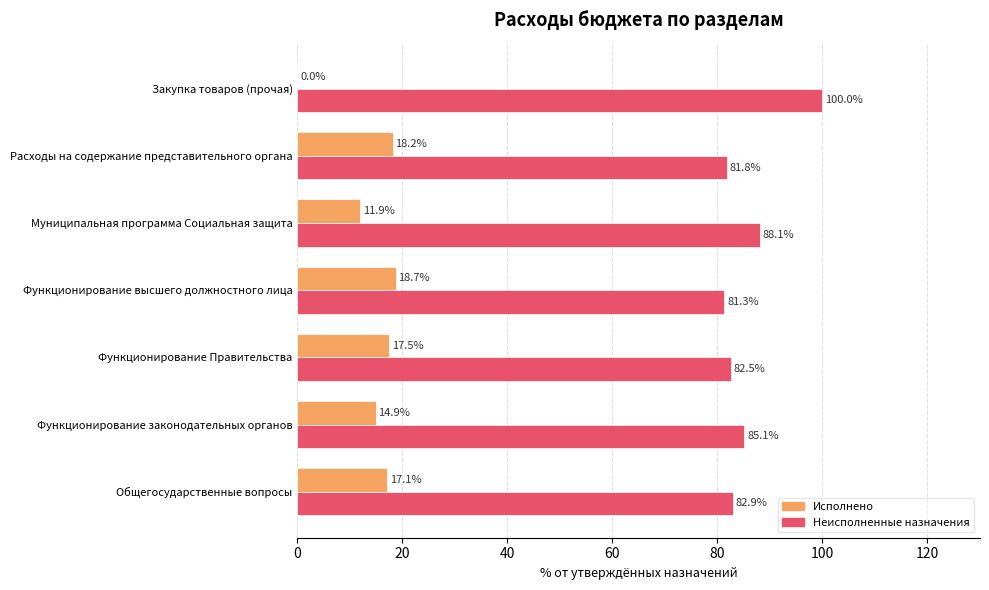

The Неисполненные назначения series shows 88.1 at Муниципальная программа Социальная защита. True or false?

True